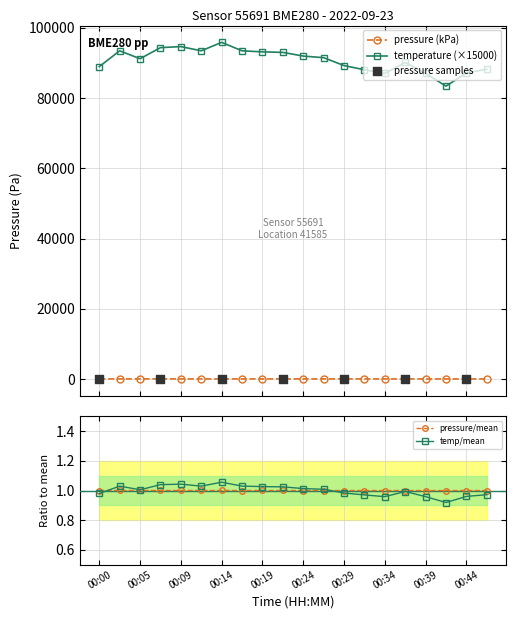

Which series has the largest Y range (max minus min)?

temperature